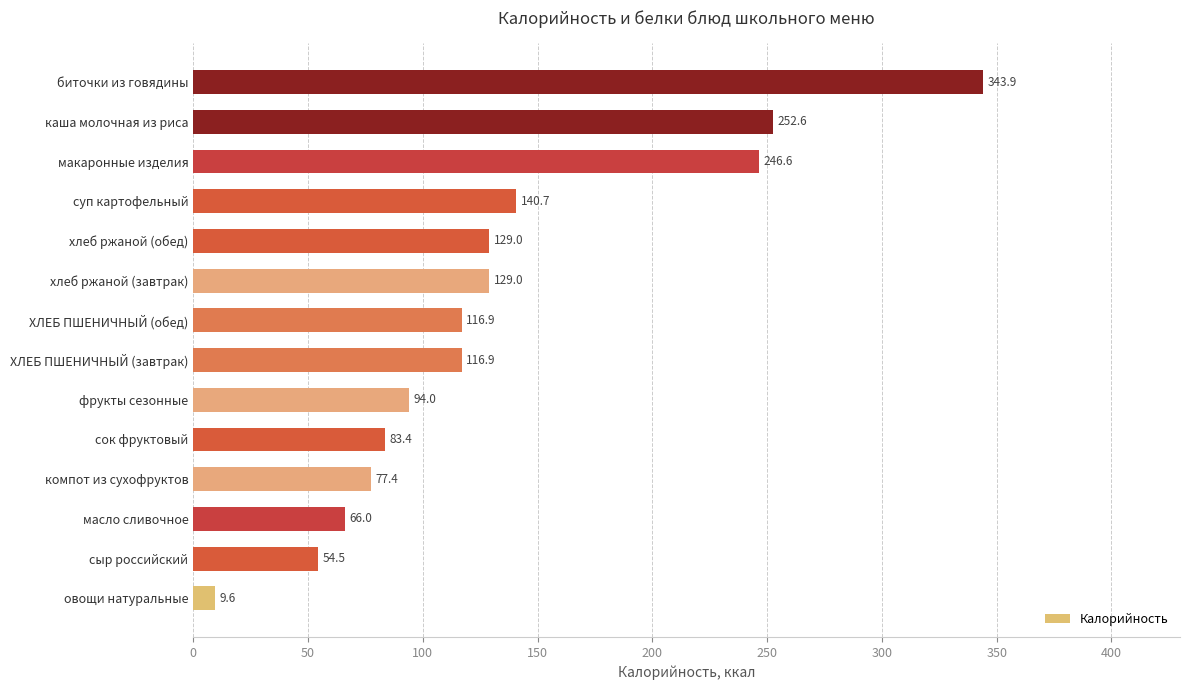

What is the average value?

132.9